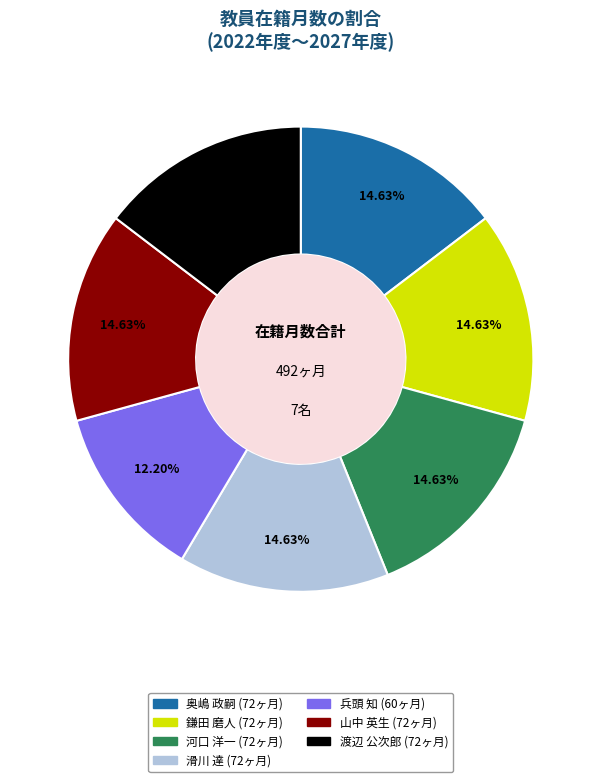

Do 滑川 達 and 河口 洋一 together represent more than half of the pie?

No